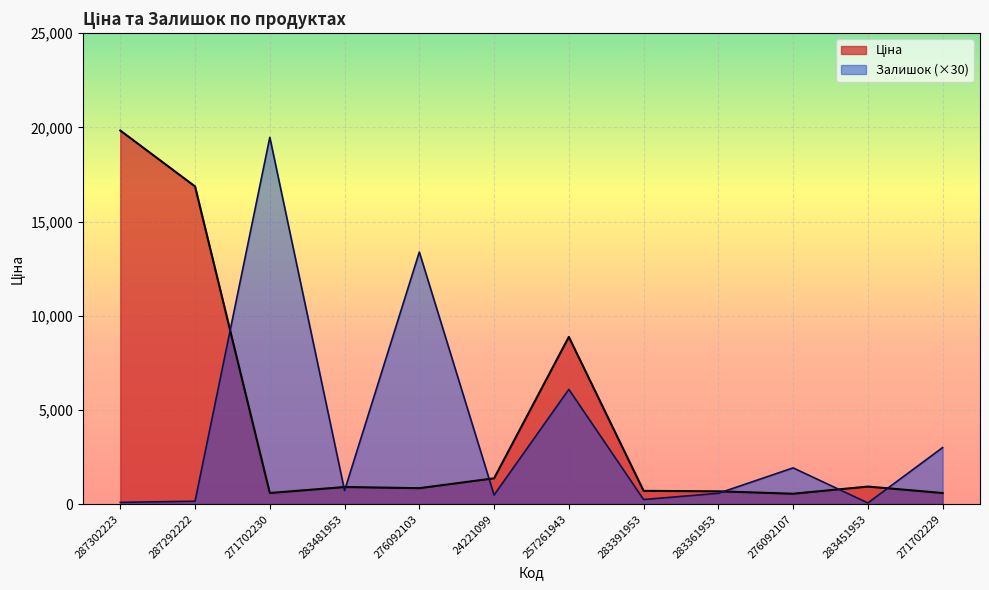

How many data points in Залишок are above 720?

5